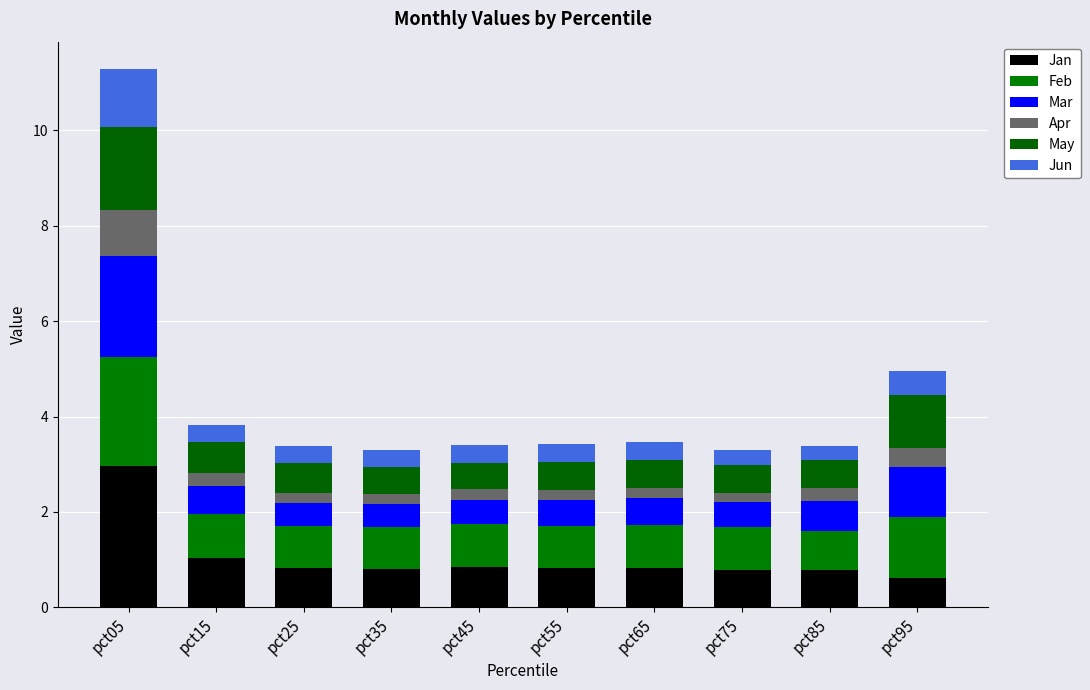

What is the difference between the maximum and minimum values in the Jan series?

2.4